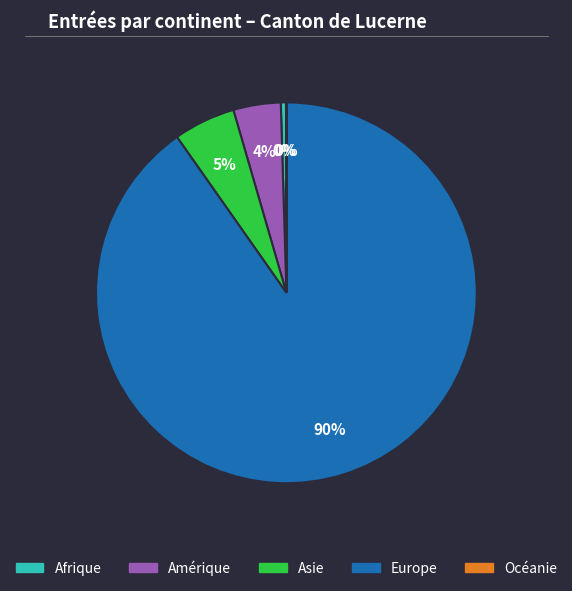

To the nearest percent, what percentage of the pie is Amérique?

4%